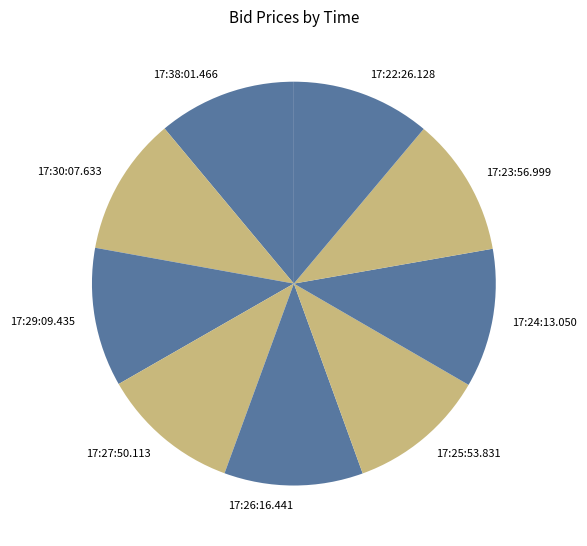

Approximately how many times larger is the value at 17:29:09.435 compared to 17:23:56.999?

1.0